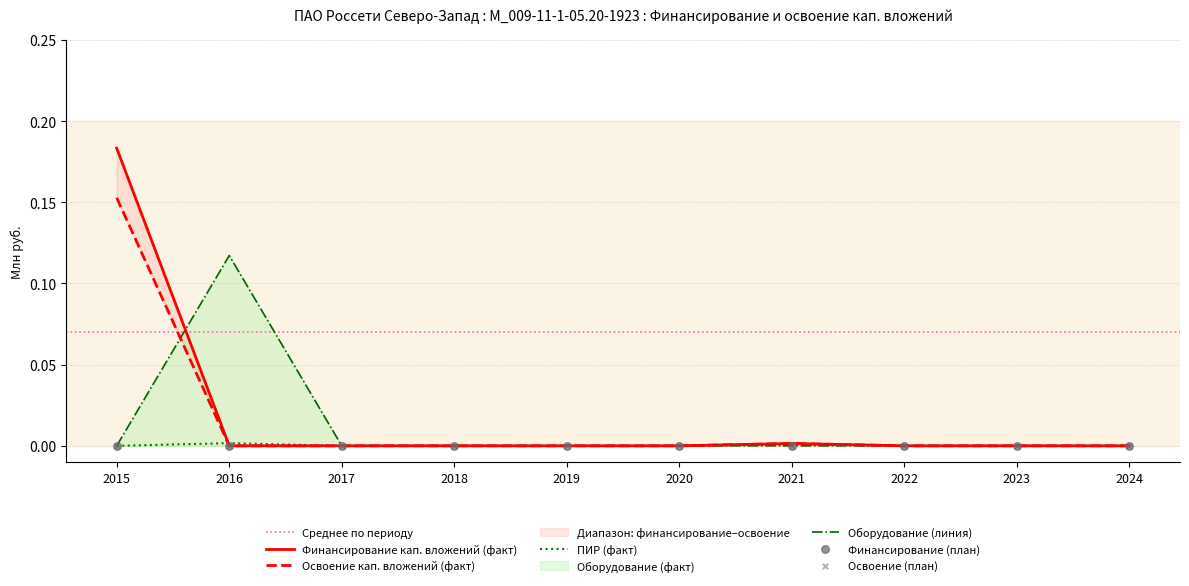

At how many categories does at least one series exceed 0?

3